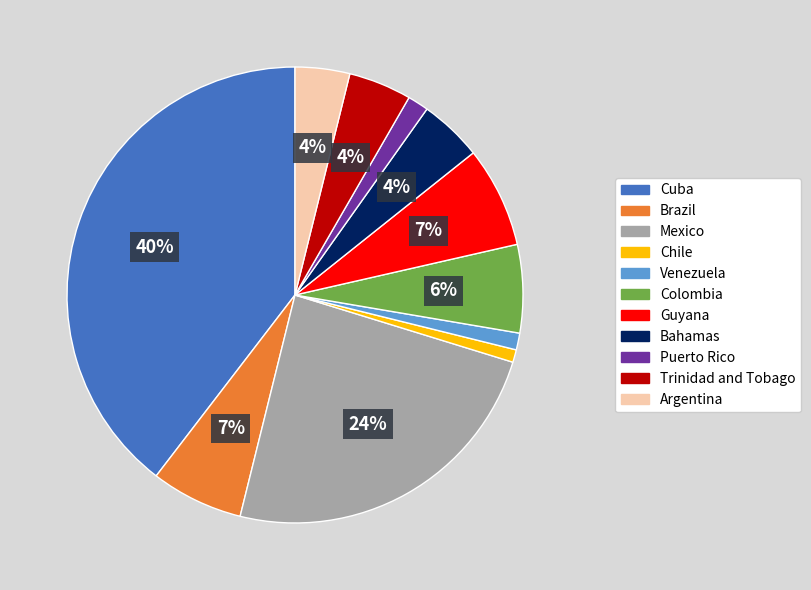

Does any single category account for the majority?

No